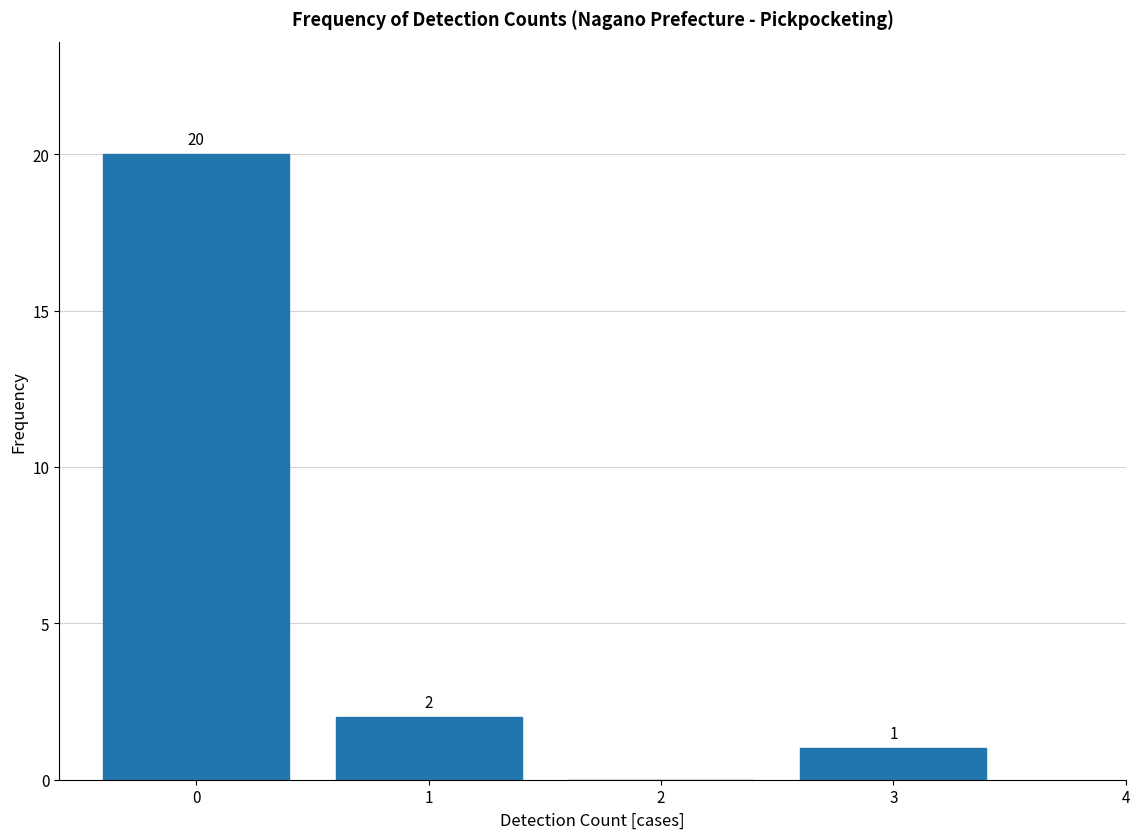

Over which range of the x-axis is the bar tallest?

-0.5 to 0.5